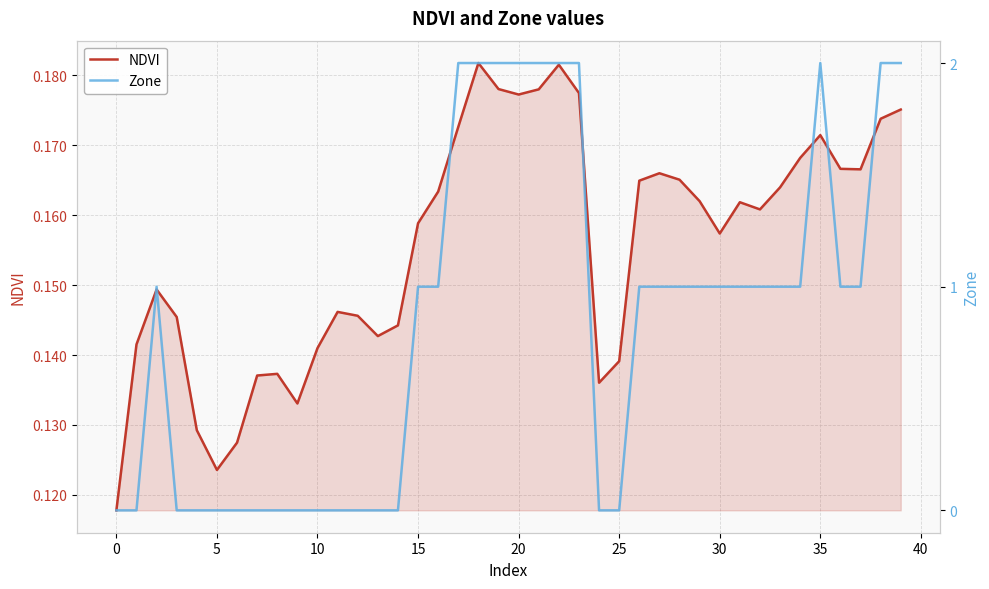

Rank the series by their maximum value, from lowest to highest.

NDVI, Zone